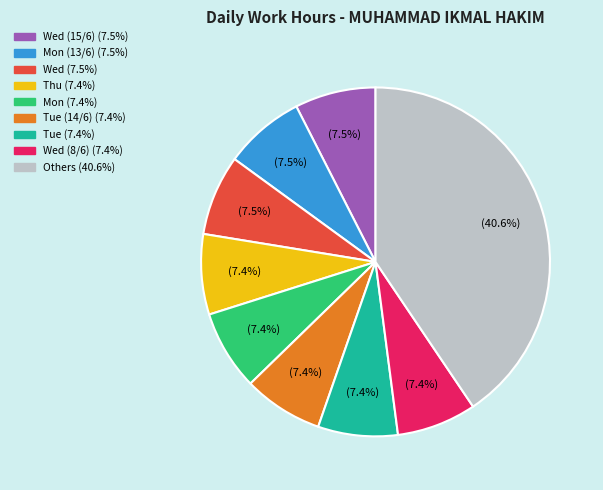

Is there any slice that represents more than half of the pie?

No